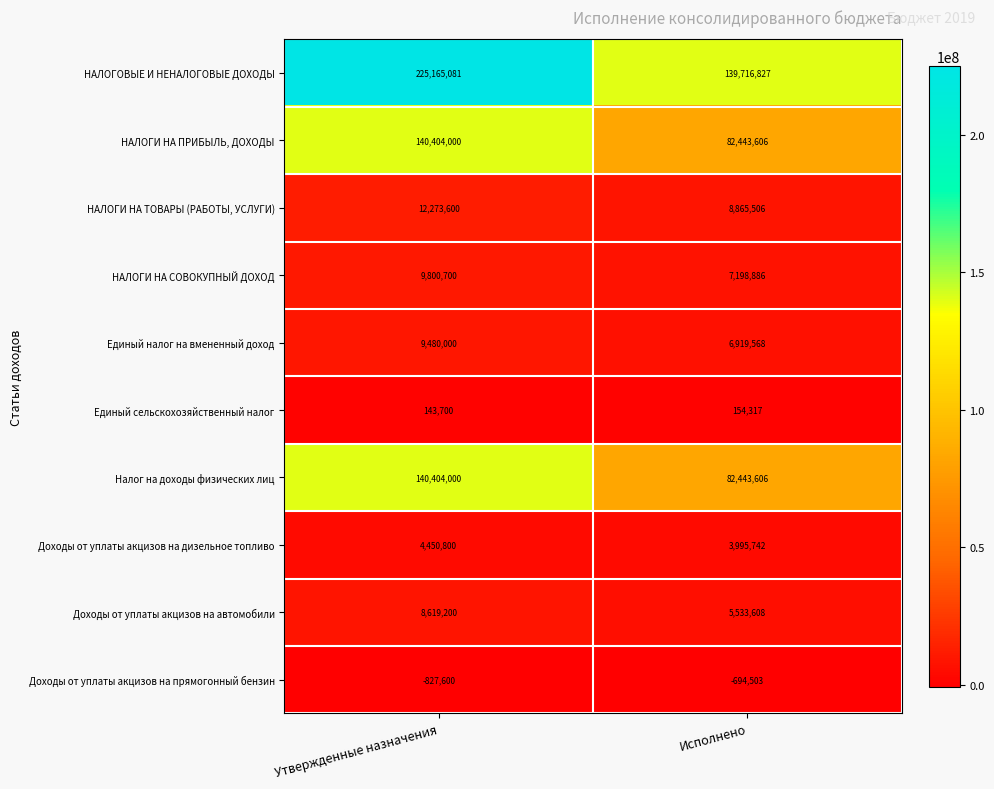

Which series has the largest total across all categories?

НАЛОГОВЫЕ И НЕНАЛОГОВЫЕ ДОХОДЫ